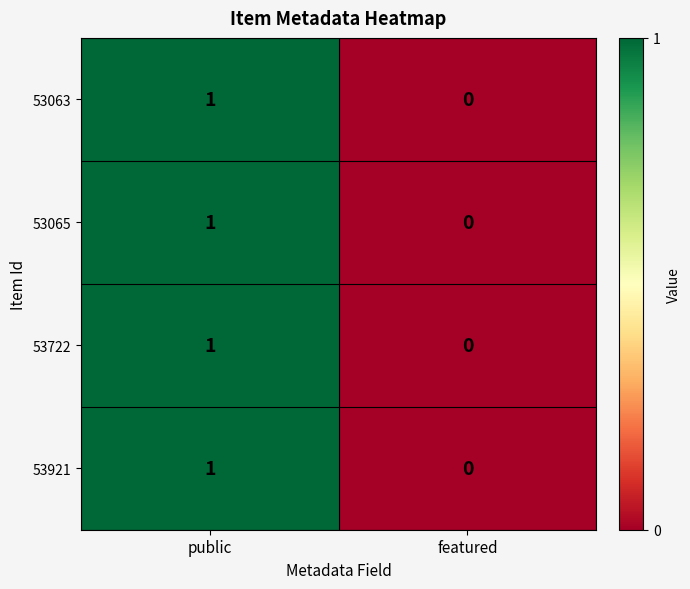

Is the value of 53063 at public greater than the value of 53722 at featured?

Yes